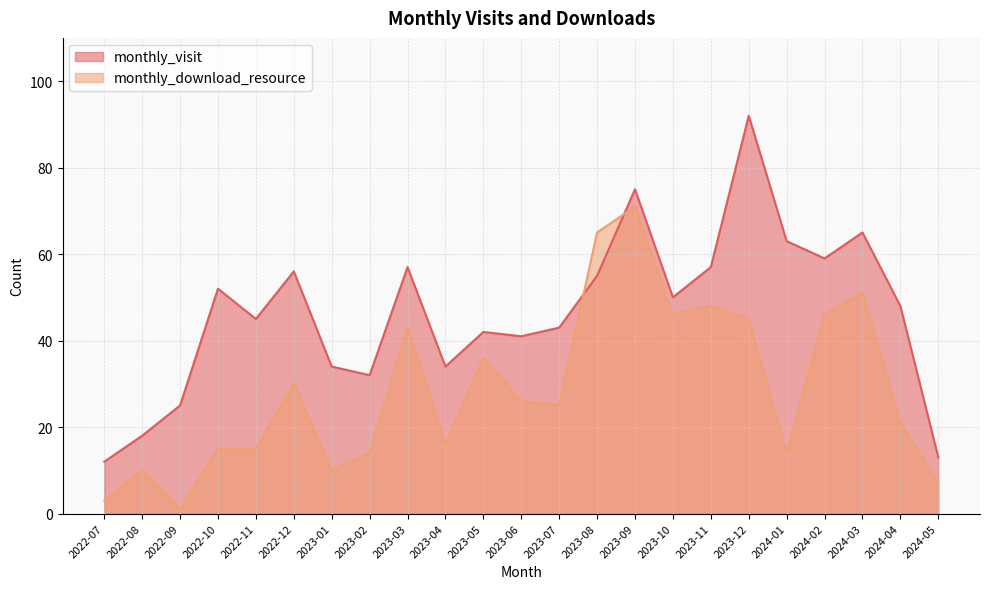

The monthly_download_resource series shows 1 at 2022-09. True or false?

True